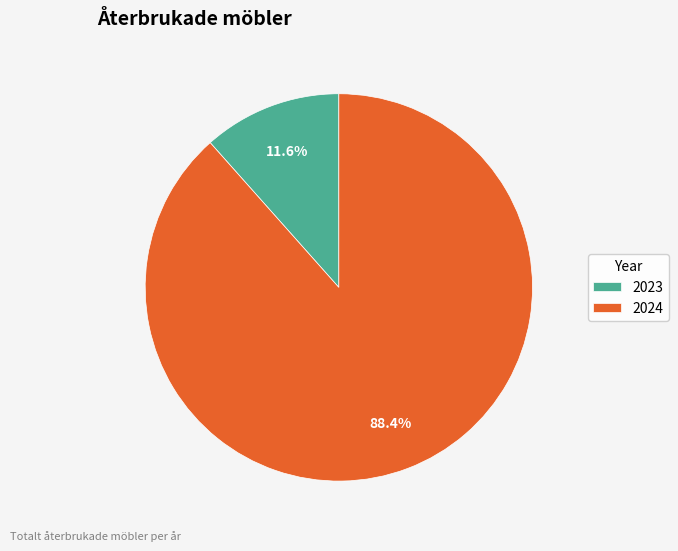

Between 2023 and 2024, which is larger?

2024